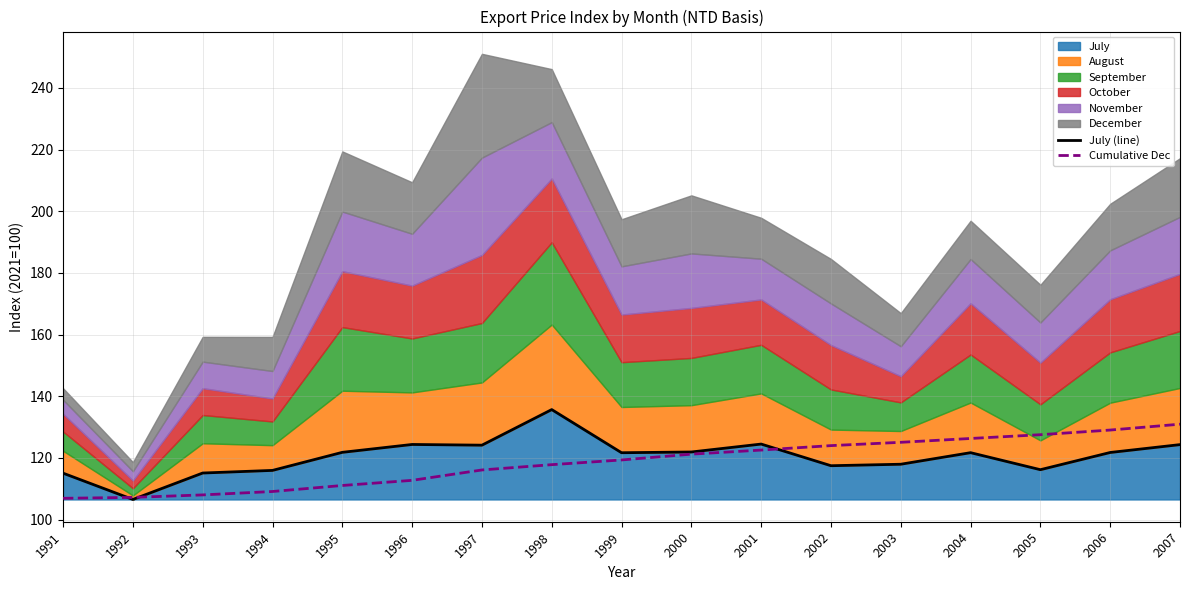

True or false: July (line) has a value of 206.1 at 2000.

False